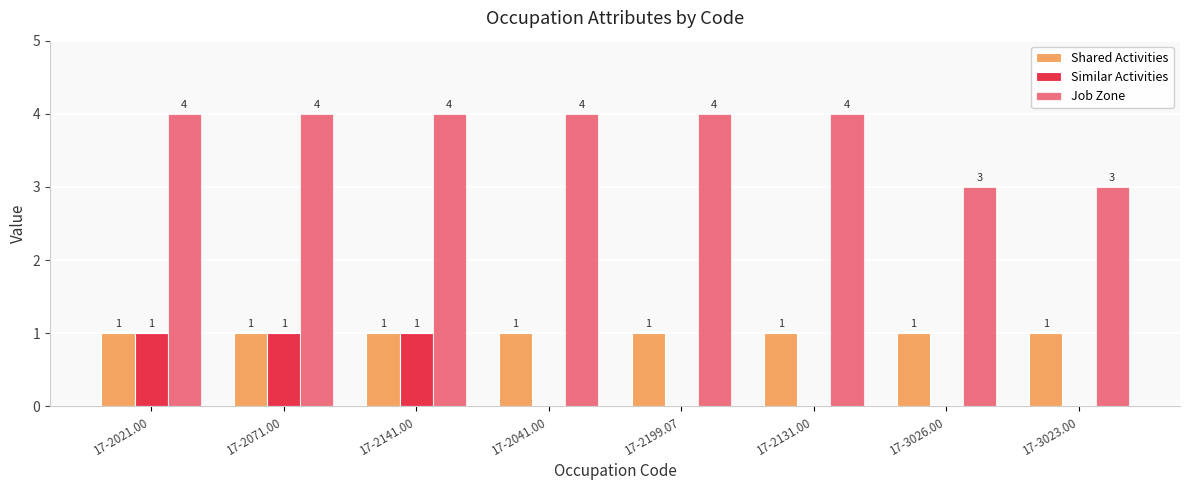

Rank the series by their average value, from lowest to highest.

Similar Activities, Shared Activities, Job Zone